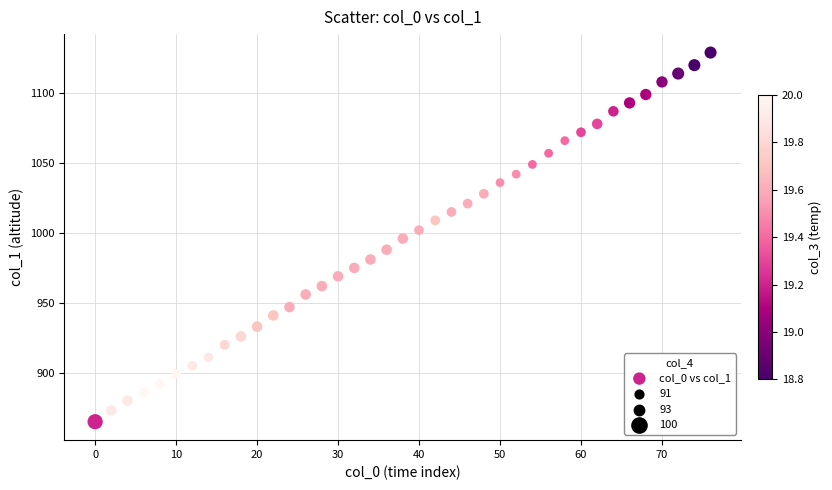

What is the range of X values (max minus min)?

76